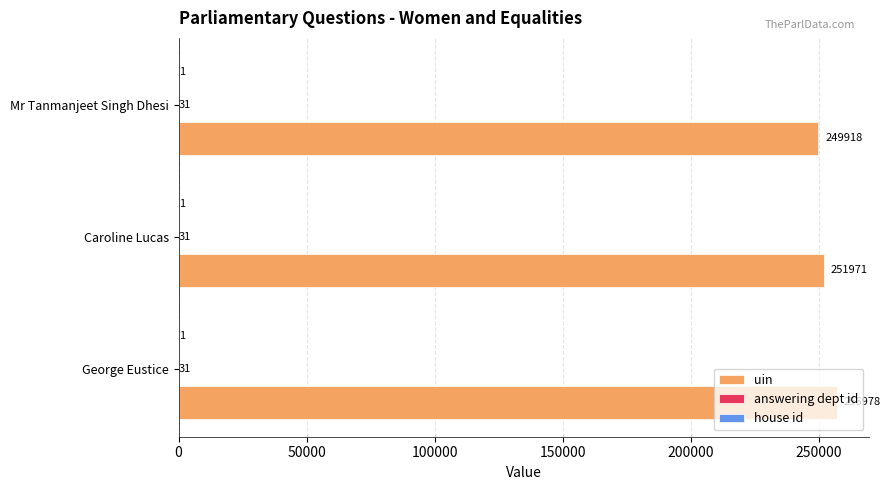

How many uin values are between 249918 and 256978?

3